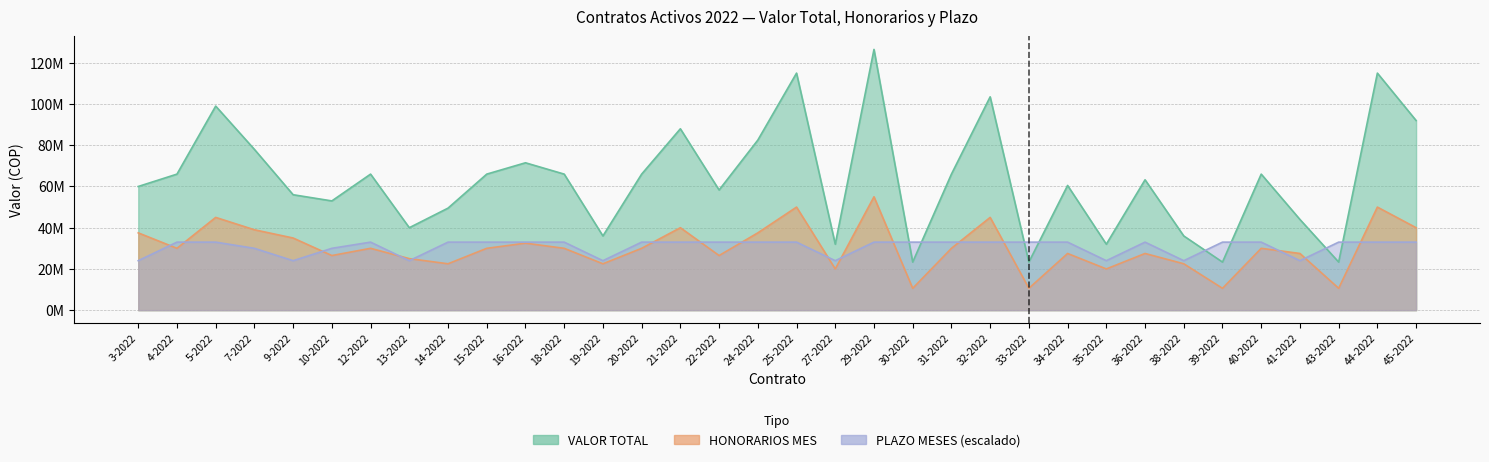

What position from the right is 25-2022?

17